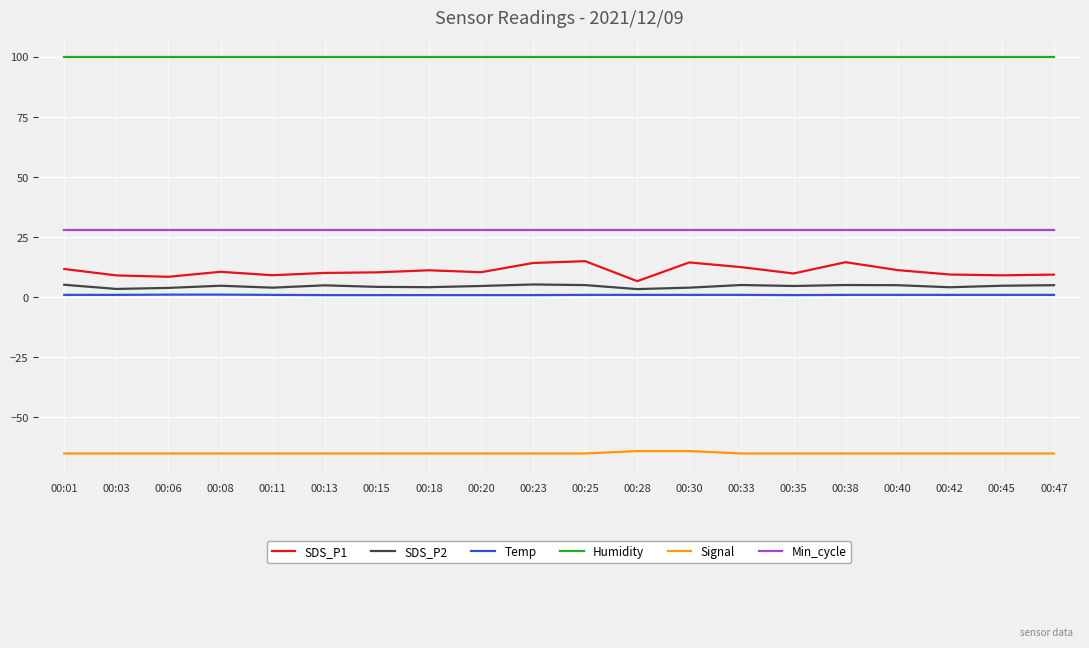

The Signal series shows -65.0 at 00:11. True or false?

True